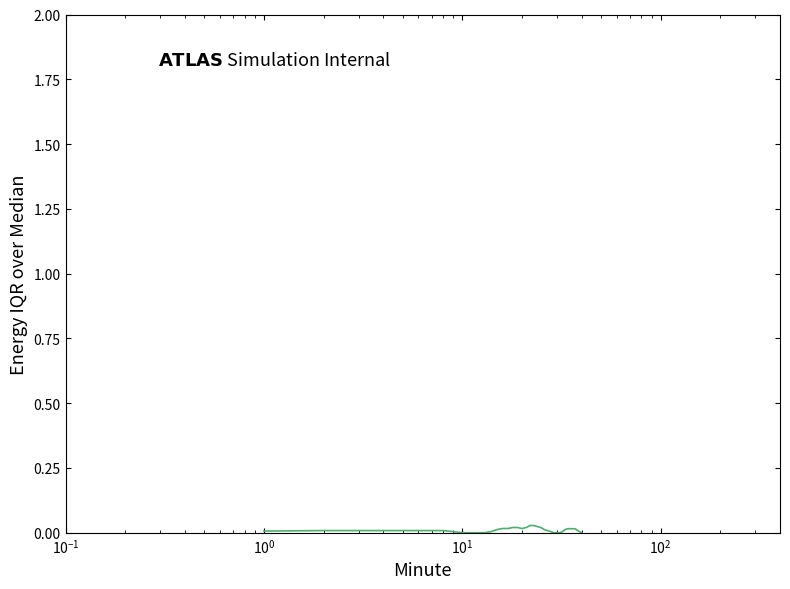

How many lines are shown in the chart?

1